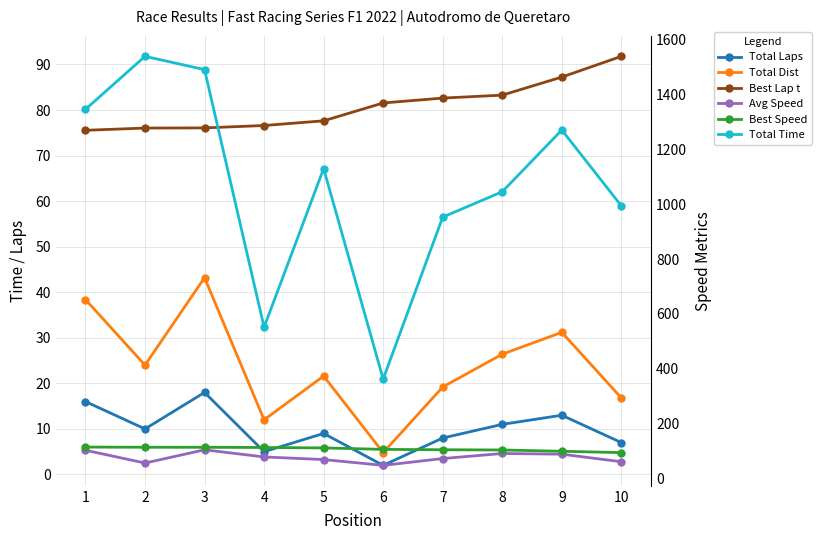

True or false: Average Speed and Total Distance cross at least once.

False